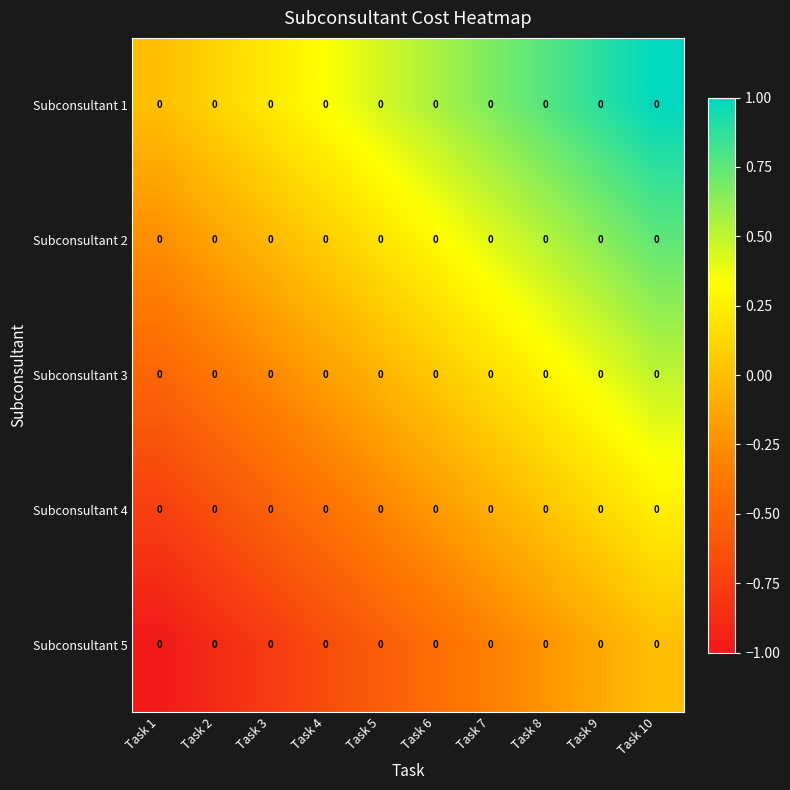

Reading left to right, transcribe all the data shown in this chart.

Subconsultant 1: Task 1=0.0	Task 2=0.0	Task 3=0.0	Task 4=0.0	Task 5=0.0	Task 6=0.0	Task 7=0.0	Task 8=0.0	Task 9=0.0	Task 10=0.0
Subconsultant 2: Task 1=0.0	Task 2=0.0	Task 3=0.0	Task 4=0.0	Task 5=0.0	Task 6=0.0	Task 7=0.0	Task 8=0.0	Task 9=0.0	Task 10=0.0
Subconsultant 3: Task 1=0.0	Task 2=0.0	Task 3=0.0	Task 4=0.0	Task 5=0.0	Task 6=0.0	Task 7=0.0	Task 8=0.0	Task 9=0.0	Task 10=0.0
Subconsultant 4: Task 1=0.0	Task 2=0.0	Task 3=0.0	Task 4=0.0	Task 5=0.0	Task 6=0.0	Task 7=0.0	Task 8=0.0	Task 9=0.0	Task 10=0.0
Subconsultant 5: Task 1=0.0	Task 2=0.0	Task 3=0.0	Task 4=0.0	Task 5=0.0	Task 6=0.0	Task 7=0.0	Task 8=0.0	Task 9=0.0	Task 10=0.0